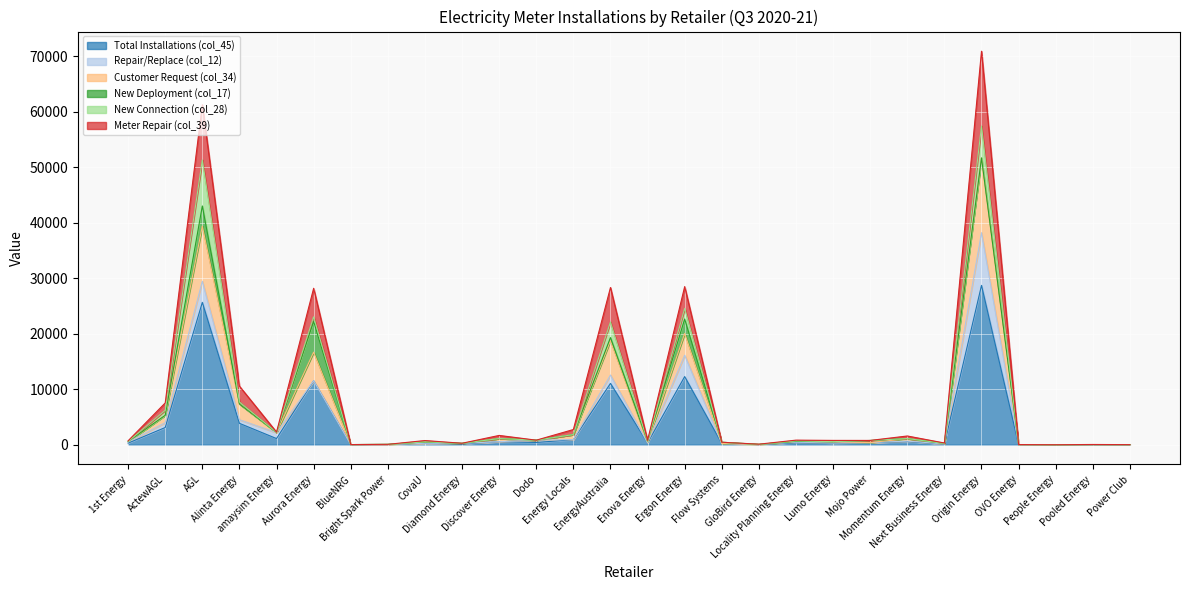

Rank the categories by Total Installations (col_45) value from lowest to highest.

People Energy, Power Club, BlueNRG, Pooled Energy, OVO Energy, GloBird Energy, Bright Spark Power, Next Business Energy, Diamond Energy, Flow Systems, CovaU, Lumo Energy, 1st Energy, Enova Energy, Locality Planning Energy, Mojo Power, Dodo, Discover Energy, Momentum Energy, Energy Locals, amaysim Energy, ActewAGL, Alinta Energy, EnergyAustralia, Aurora Energy, Ergon Energy, AGL, Origin Energy